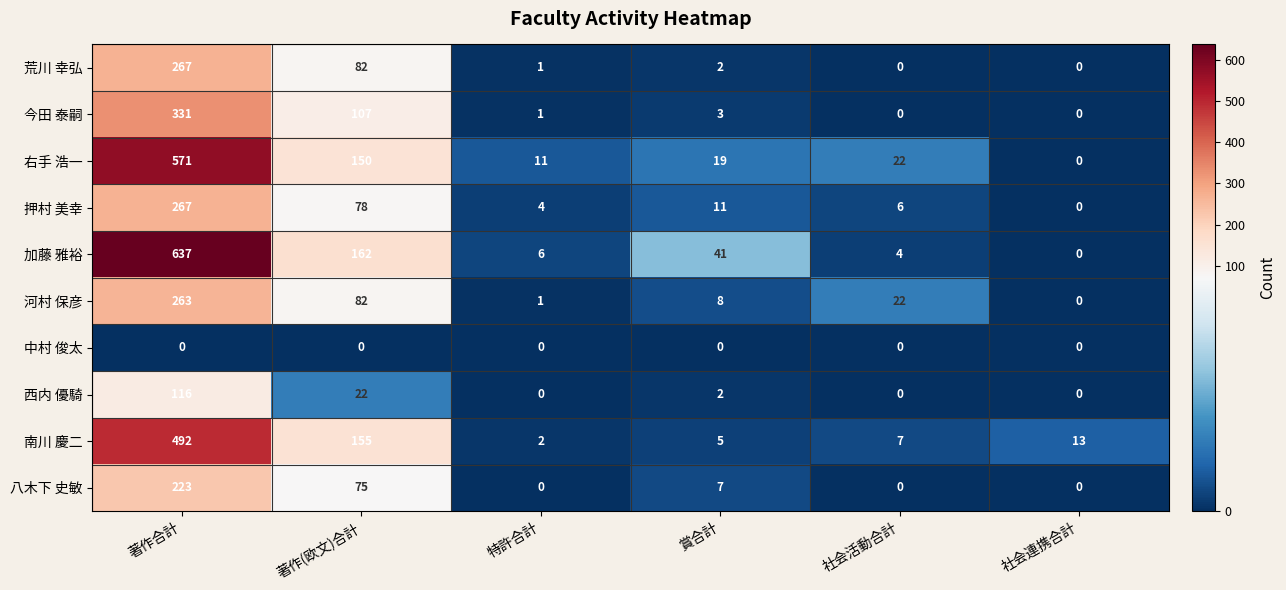

Which series has the largest total across all categories?

加藤 雅裕